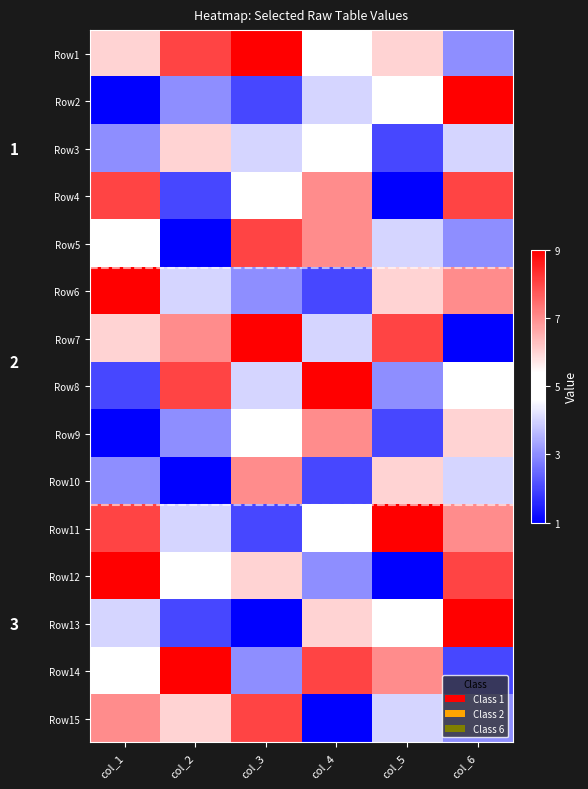

What is the smallest value displayed?

1